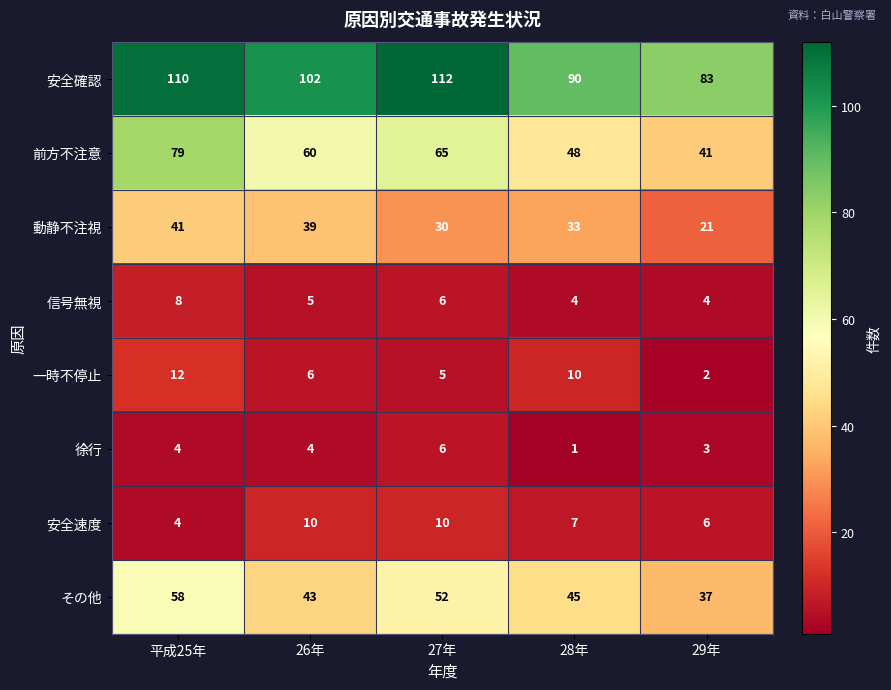

List the series in order of their peak value, lowest first.

徐行, 信号無視, 安全速度, 一時不停止, 動静不注視, その他, 前方不注意, 安全確認